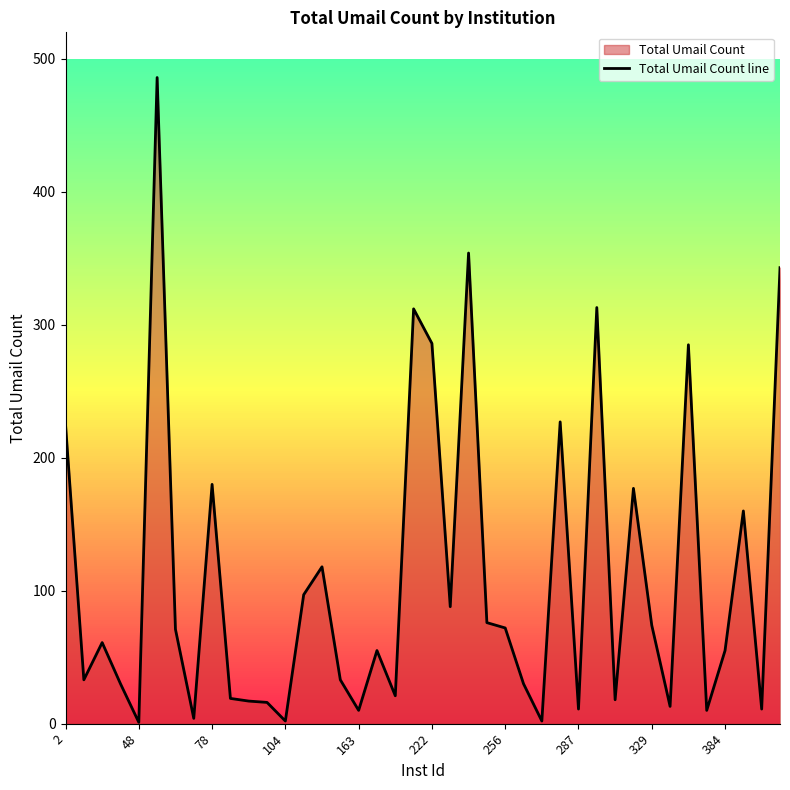

What is the approximate value at 287, to the nearest 5?

10